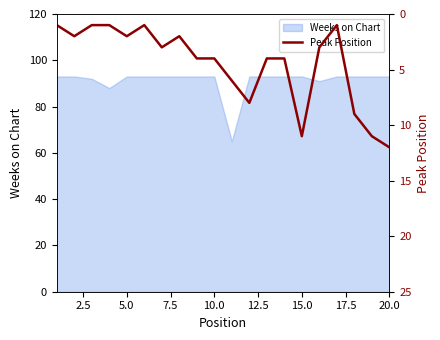

What is the maximum value for Weeks on Chart?

93